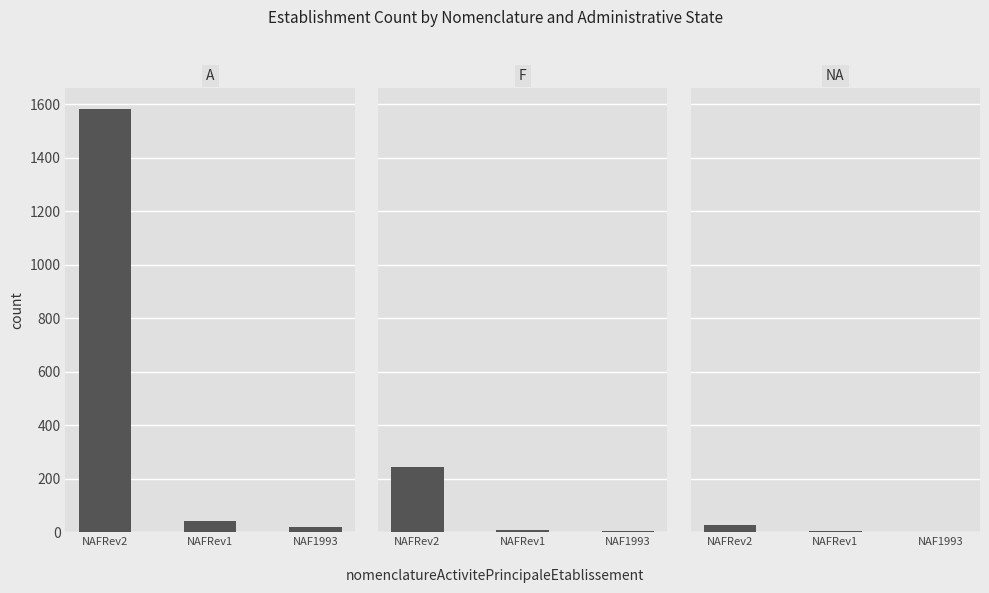

Which series has the widest spread of values?

A